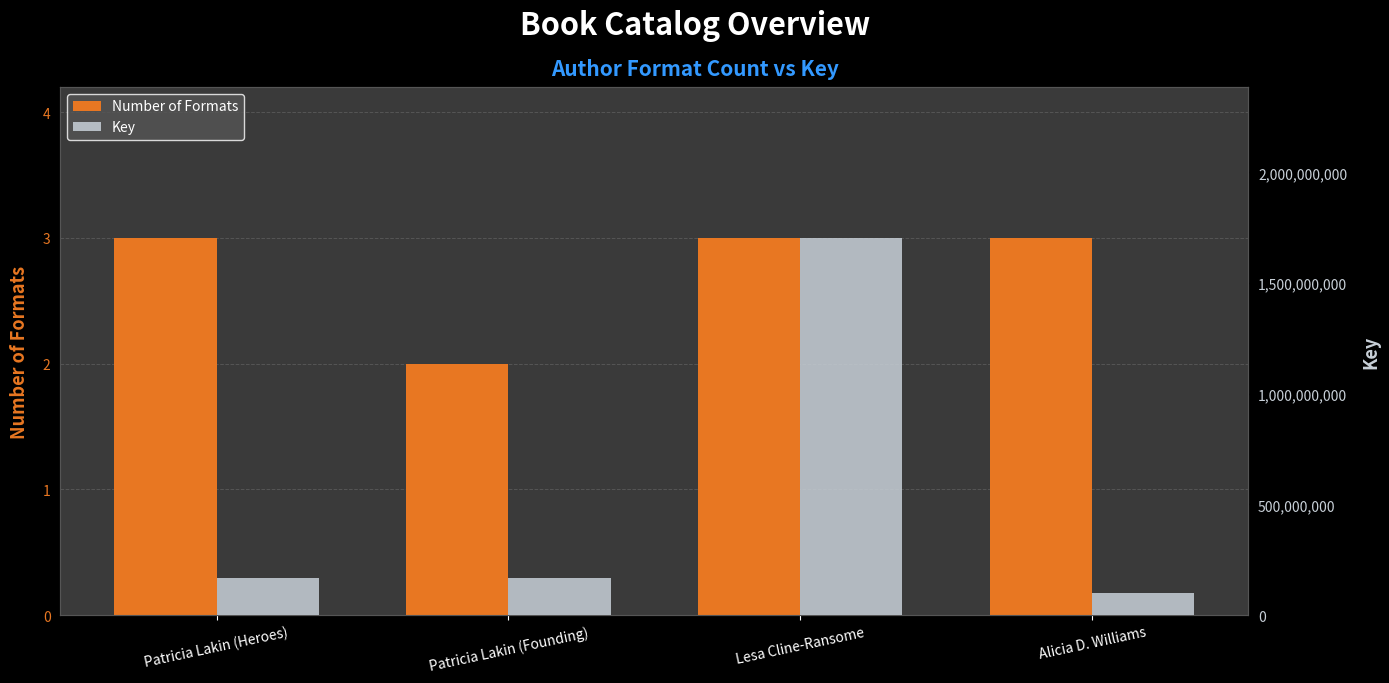

What is the minimum value for Number of Formats?

2